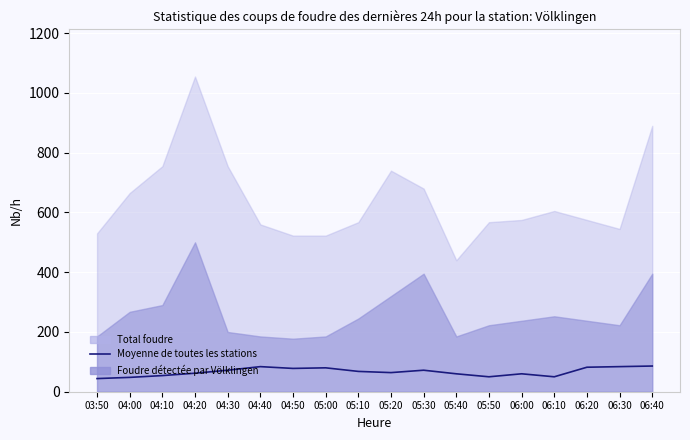

Where is the first local minimum?

04:50